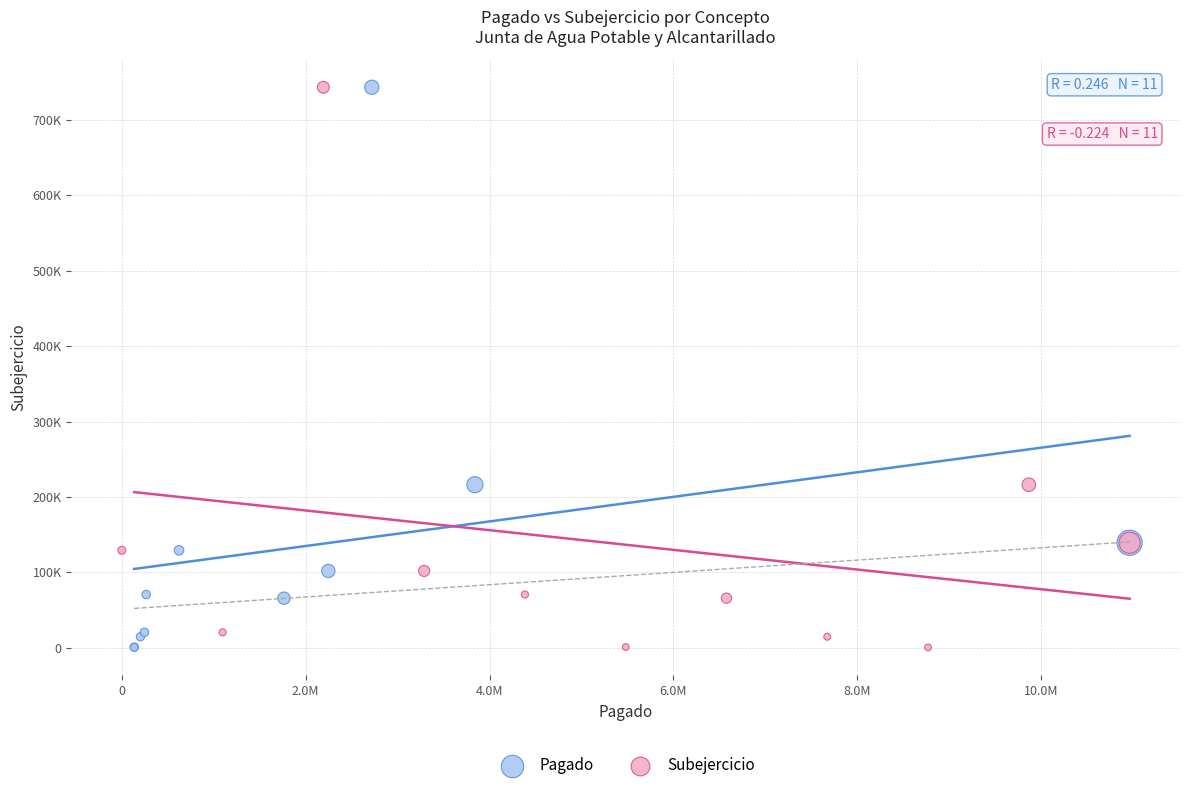

What are all the series names shown in the legend?

Pagado, Subejercicio